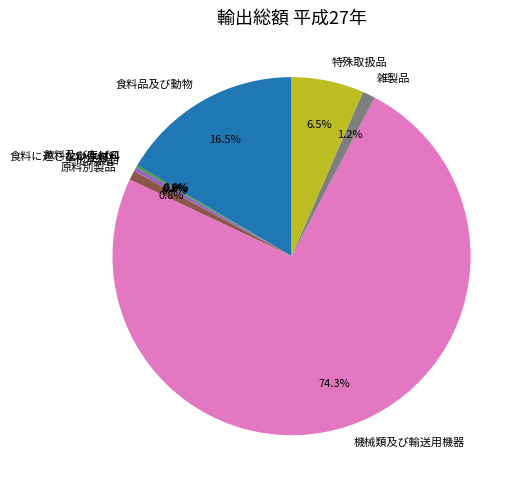

To the nearest percent, what is the difference between the largest and smallest slice percentages?

74%